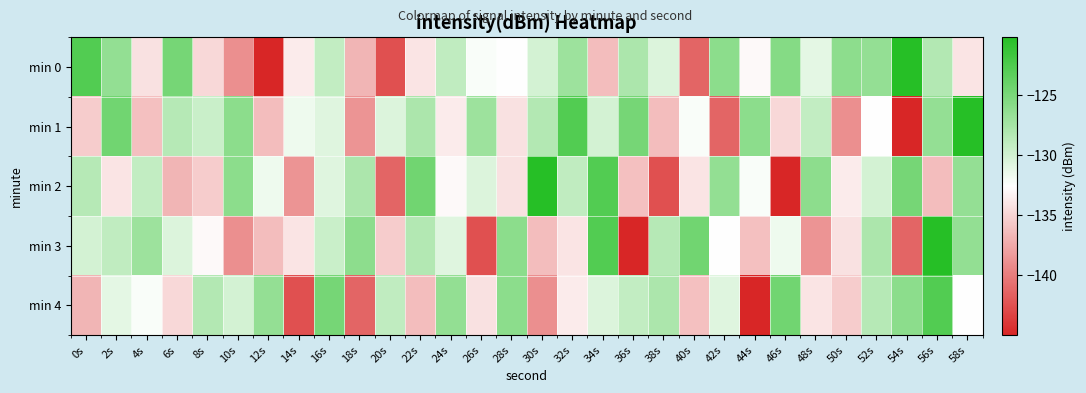

At 52s, list the series in order from smallest to largest.

min 1, min 2, min 4, min 3, min 0